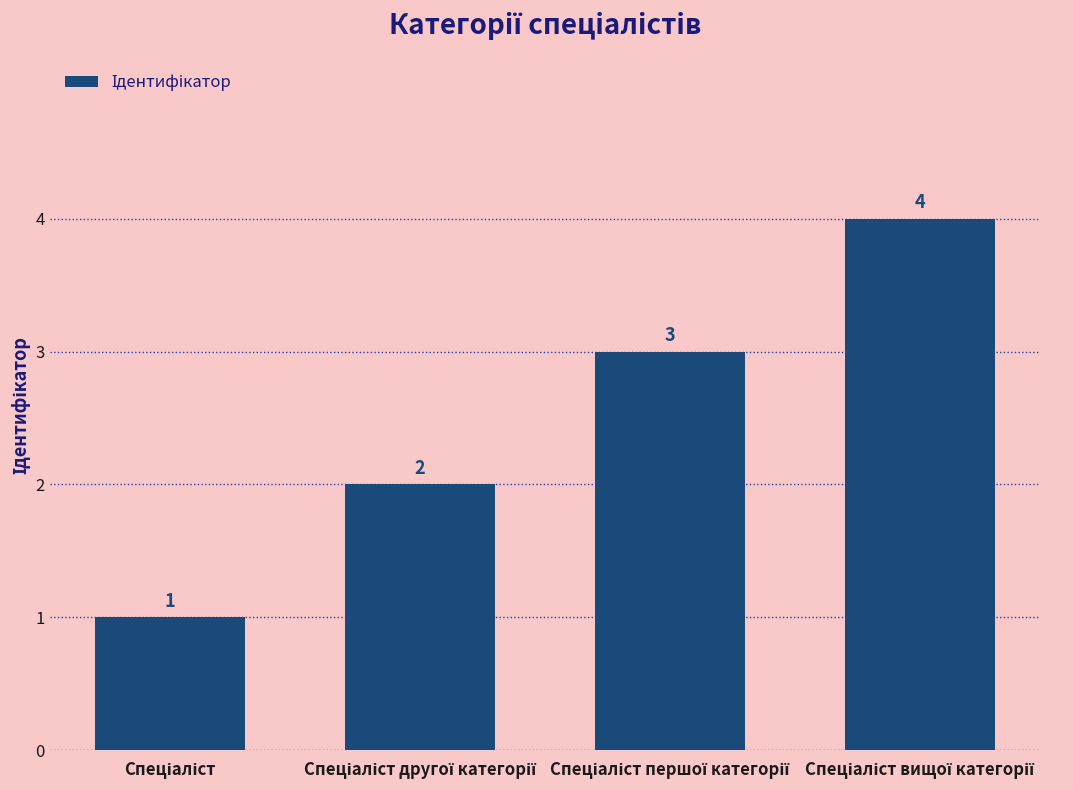

What is the value of the 1st bar from the left?

1